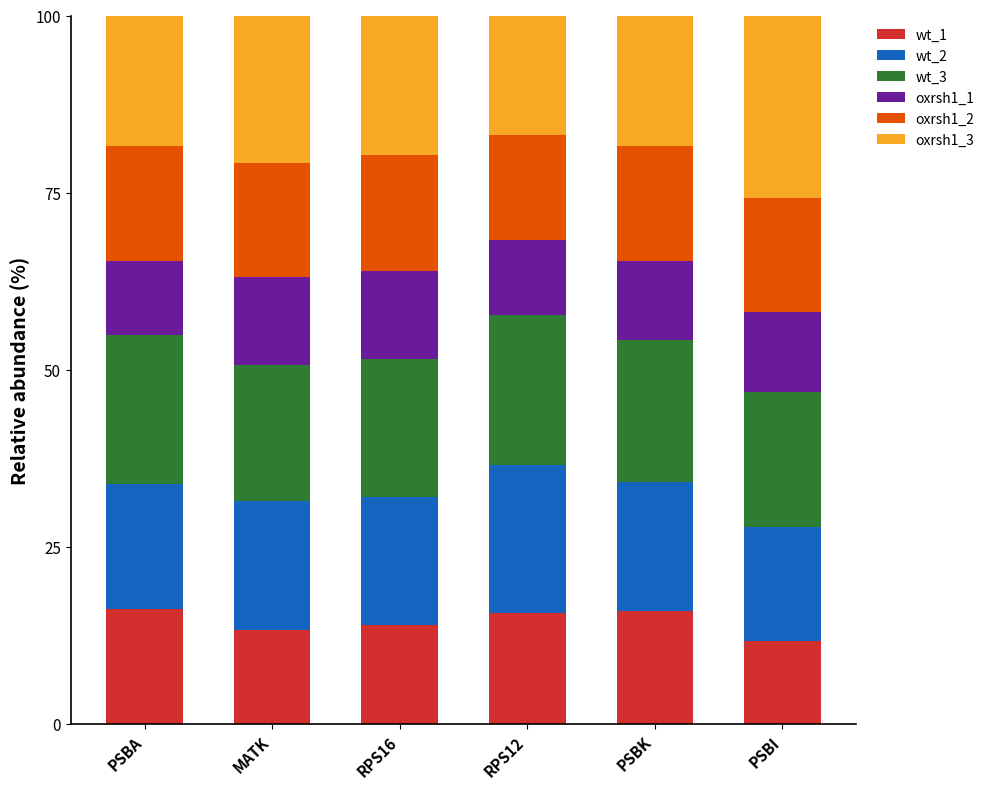

How many values in the wt_1 series exceed 15?

3